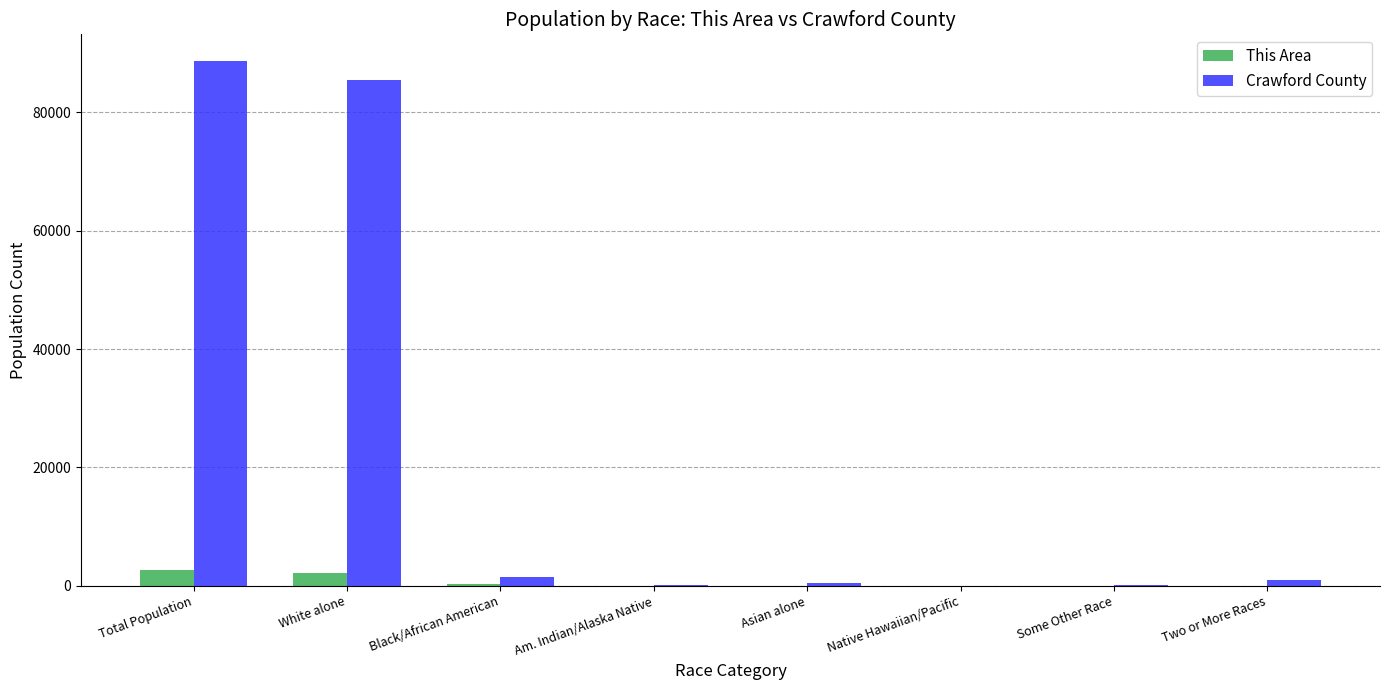

Which series has the largest total across all categories?

Crawford County